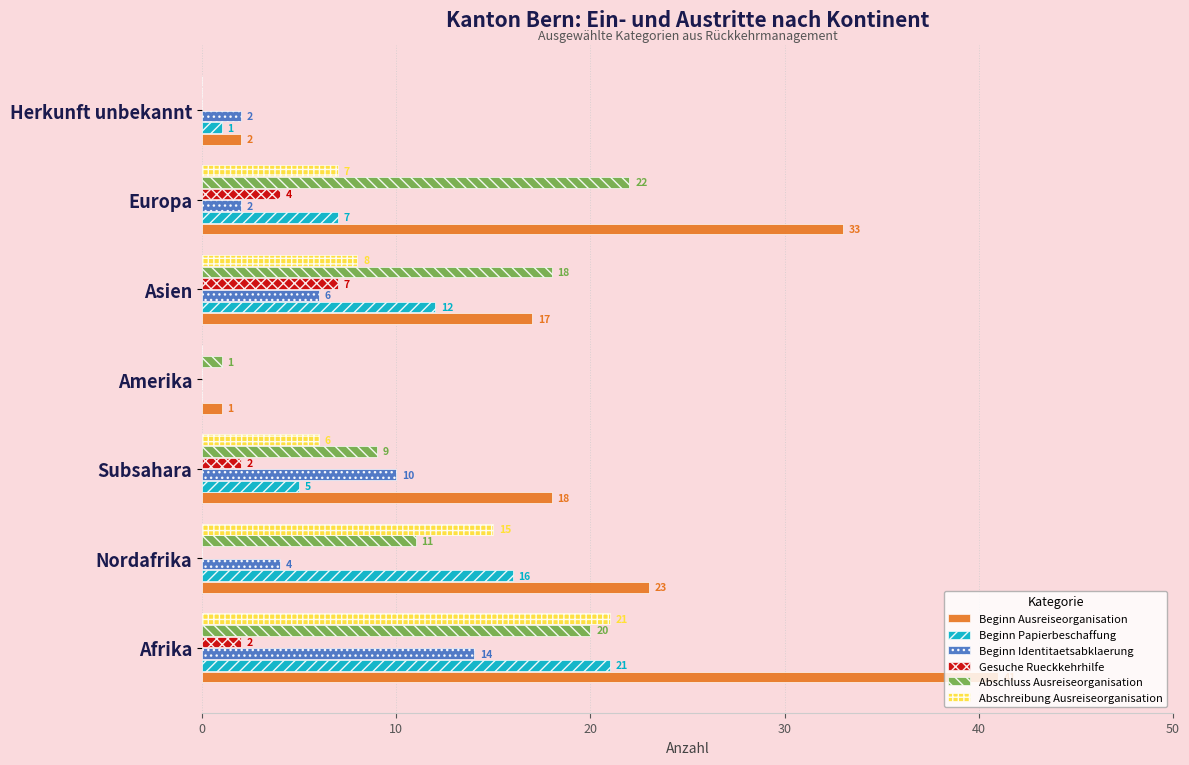

Which series has the largest total across all categories?

Beginn Ausreiseorganisation